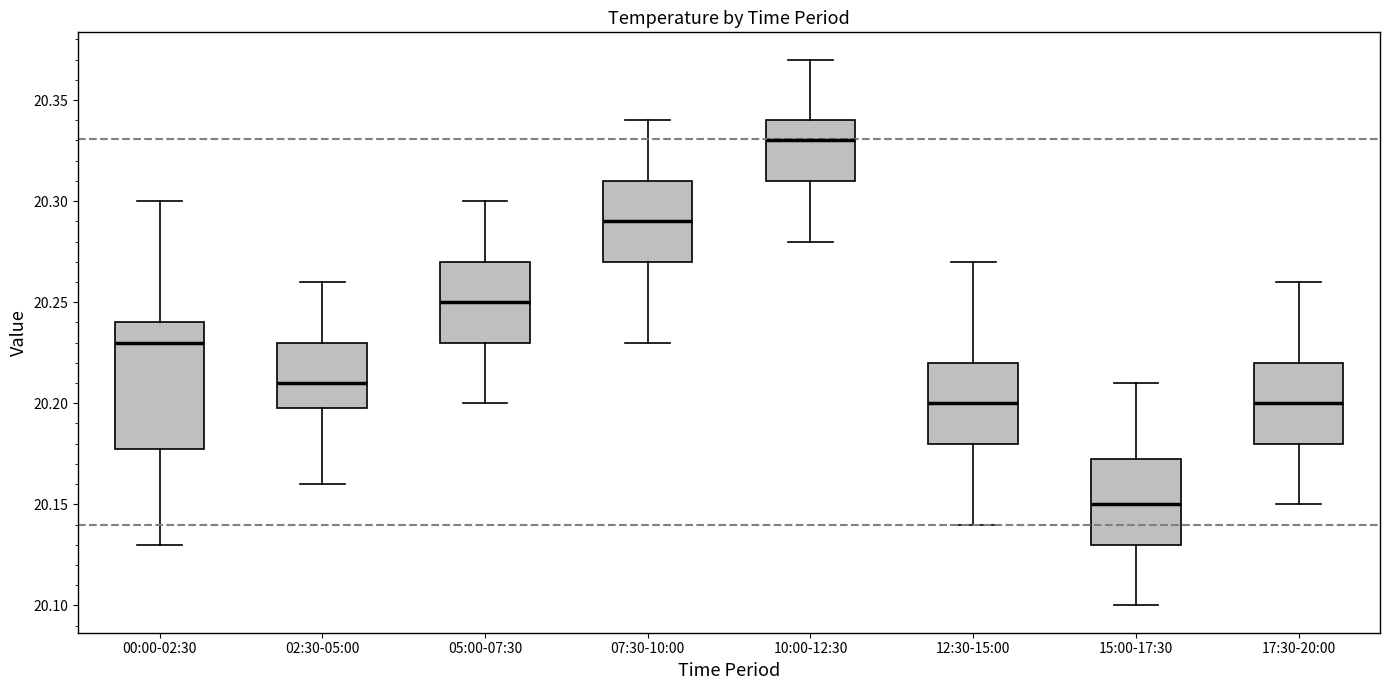

Which box is the tallest, from its lower edge to its upper edge?

00:00-02:30